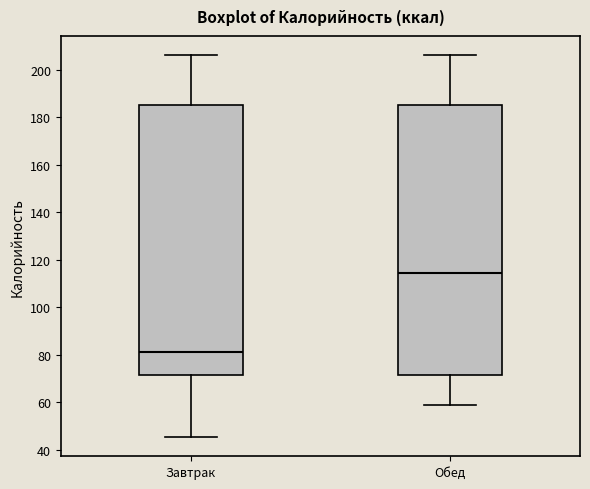

Which box has the lowest median line?

Завтрак